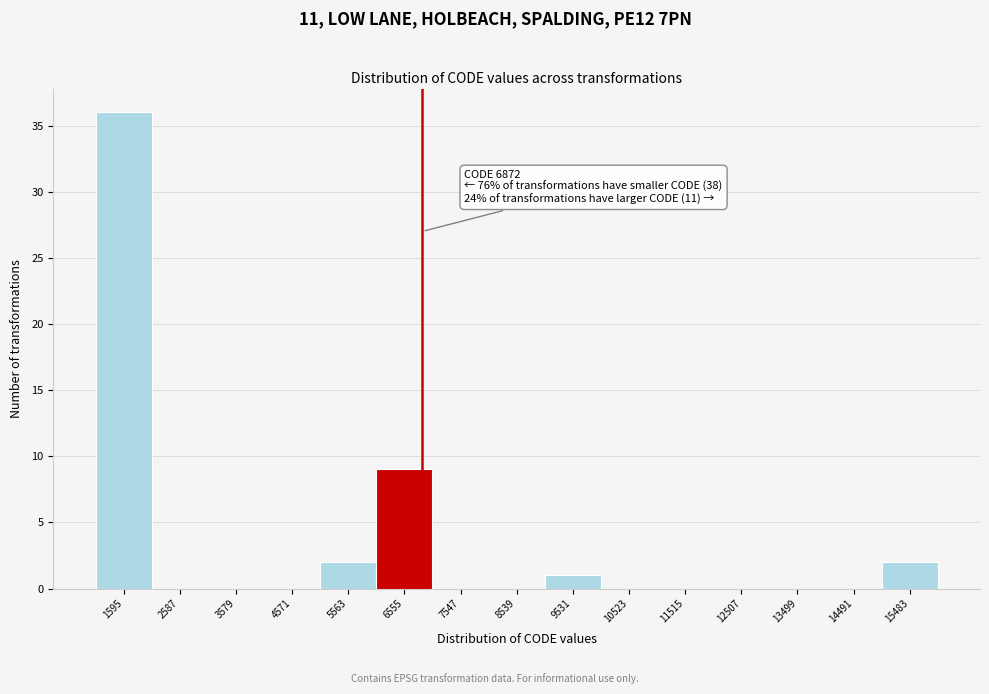

Over which range of the x-axis is the bar tallest?

1100 to 2100